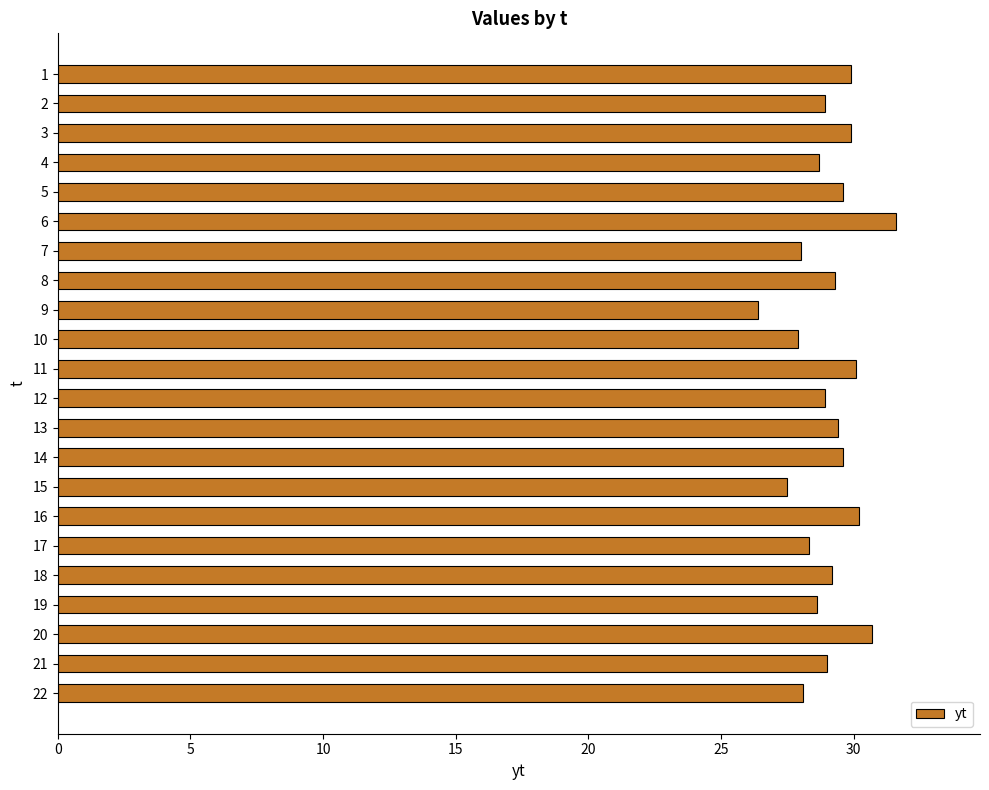

The chart shows a value of 16.5 at 9. True or false?

False